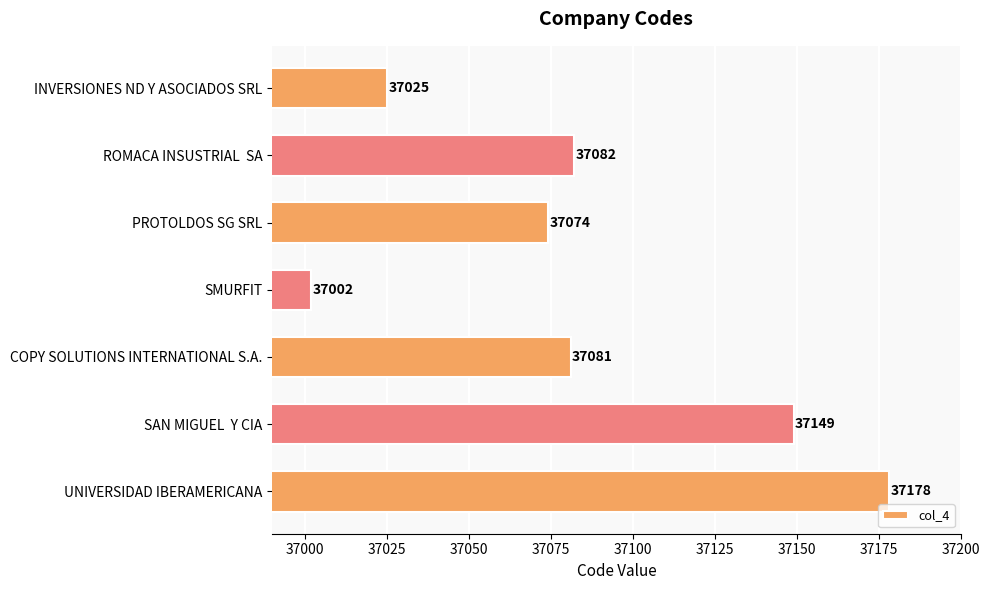

Reading top to bottom, transcribe all the data shown in this chart.

37025	37082	37074	37002	37081	37149	37178